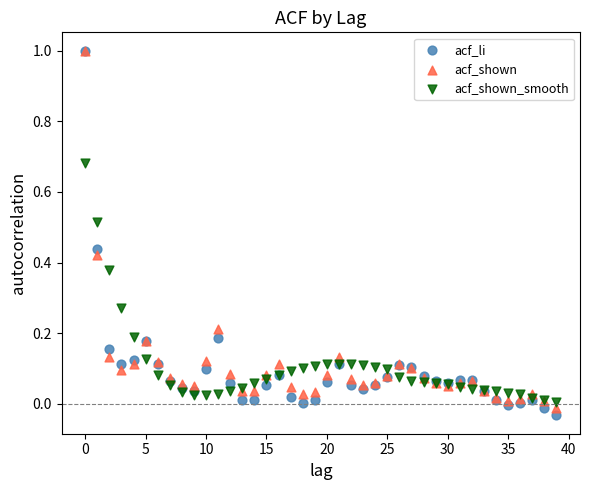

What are all the series names shown in the legend?

acf_li, acf_shown, acf_shown_smooth